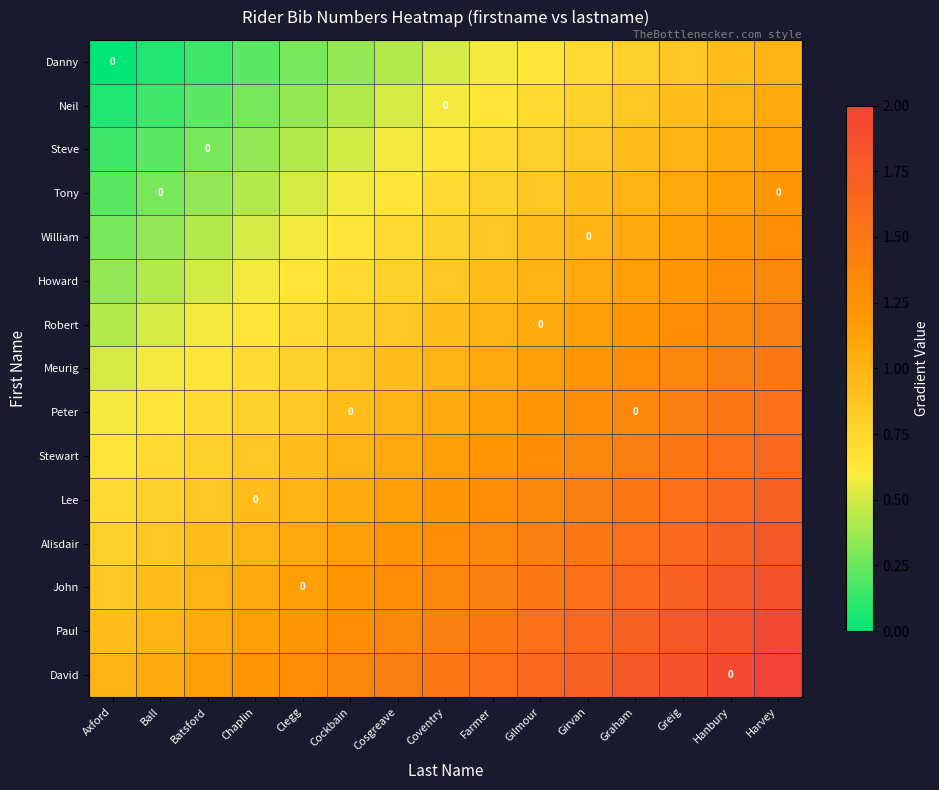

At how many categories does at least one series exceed 1?

14